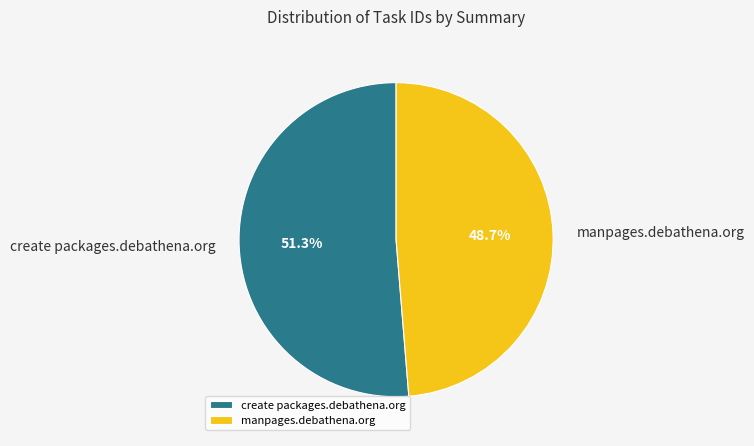

What percentage is the create packages.debathena.org slice, to the nearest percent?

51%